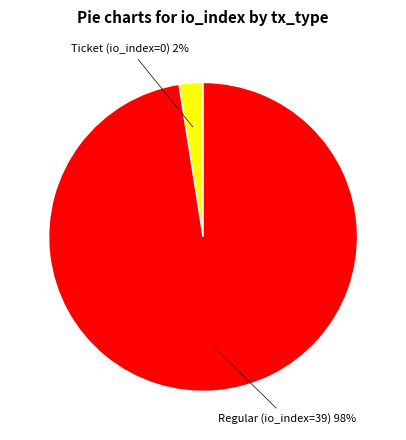

To the nearest percent, what is the average slice percentage?

50%